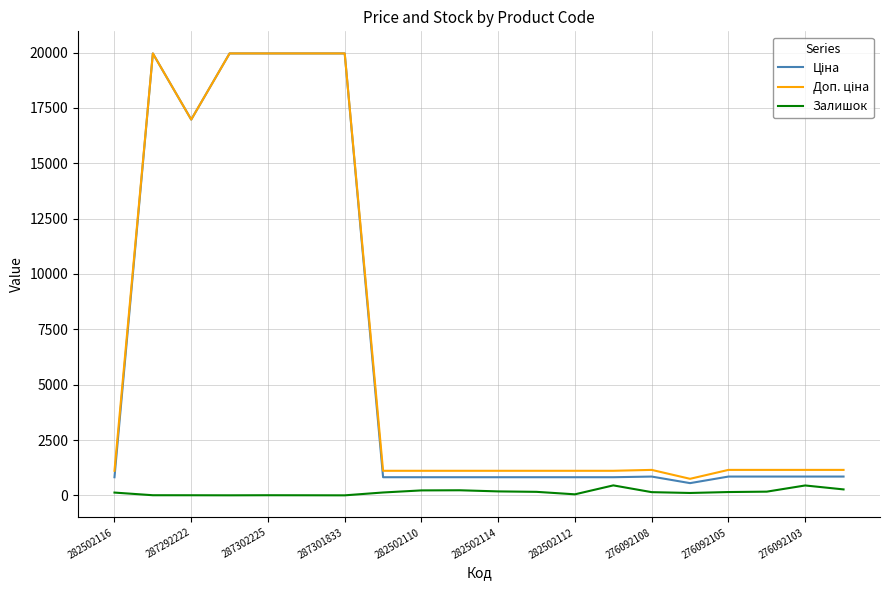

What is the maximum value shown in the chart?

19964.2